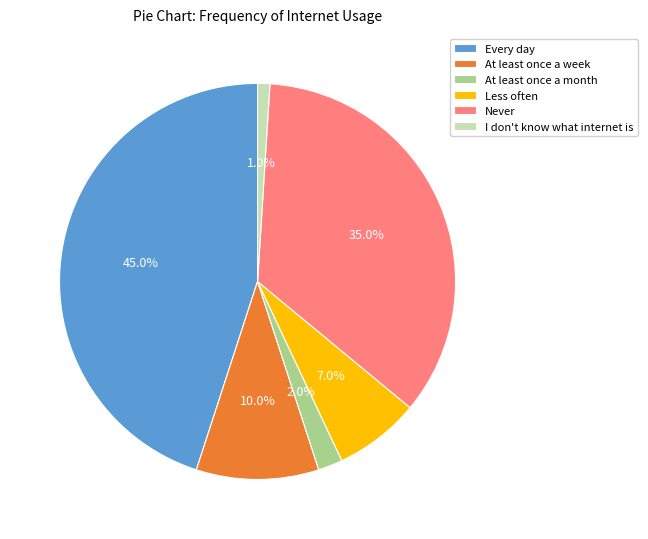

How many slices are in this pie chart?

6